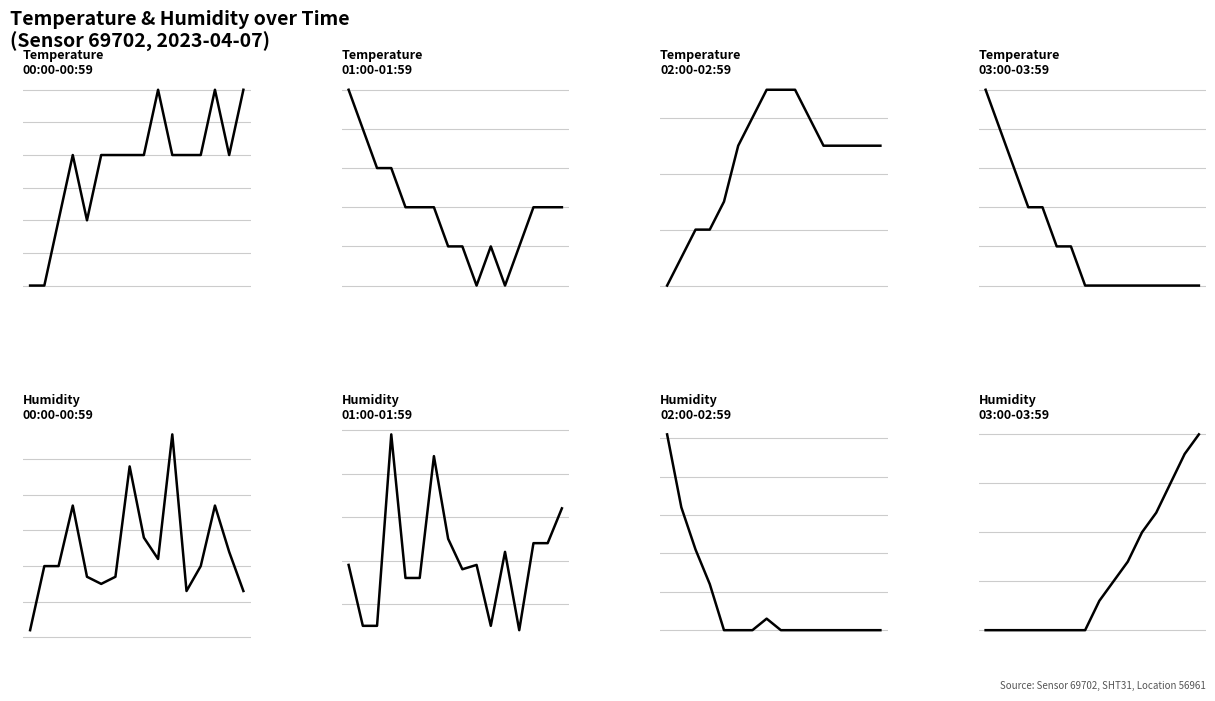

What are all the series names shown in the legend?

temperature, humidity